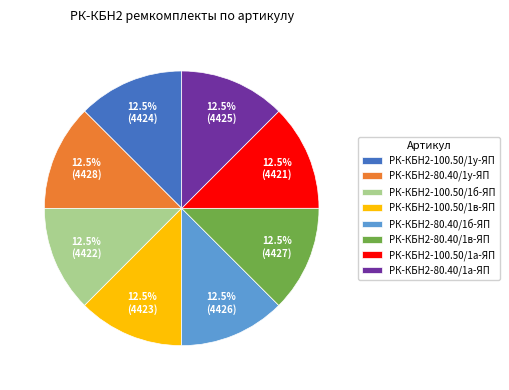

What portion of the pie excludes РК-КБН2-80.40/1у-ЯП?

87.5%